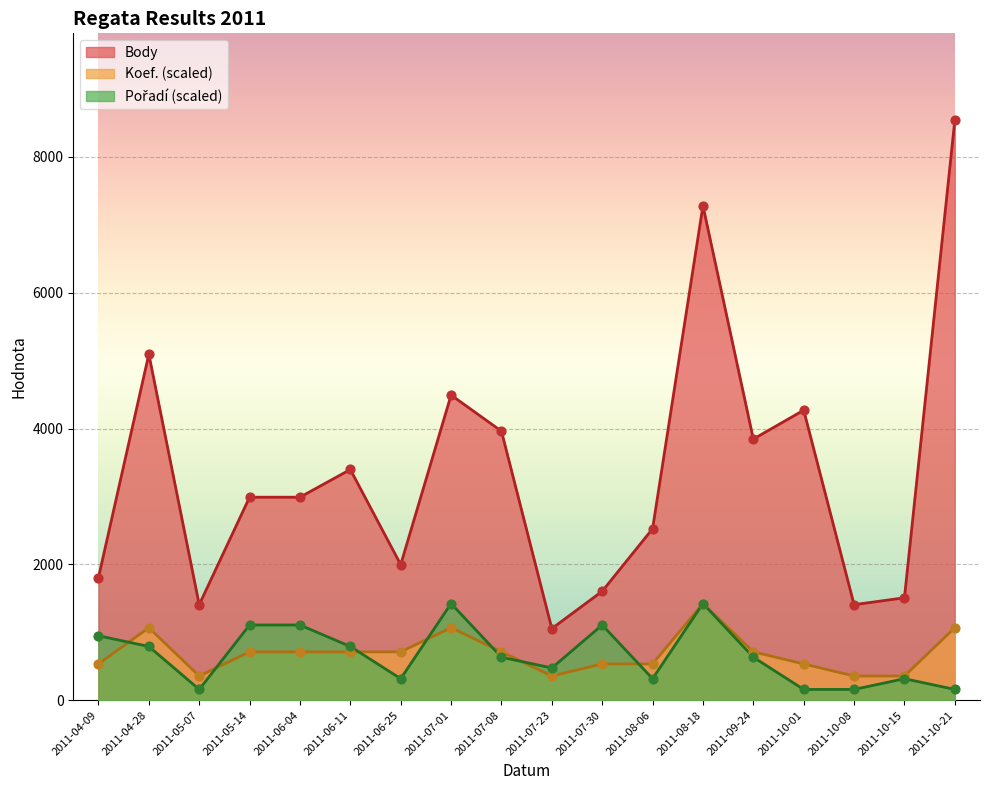

Which series has the largest Y range (max minus min)?

Body